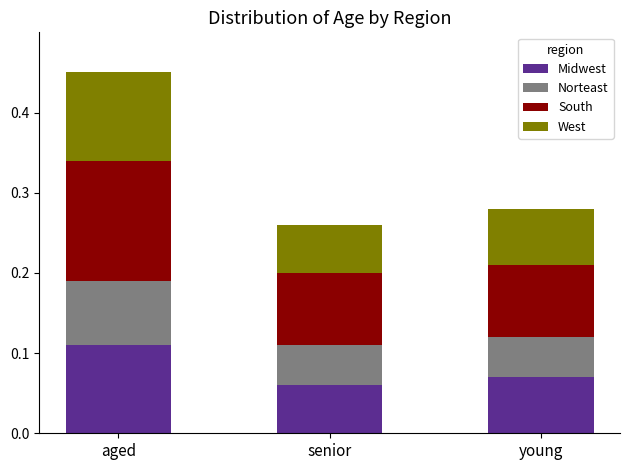

At which category is the sum across all series the highest?

aged